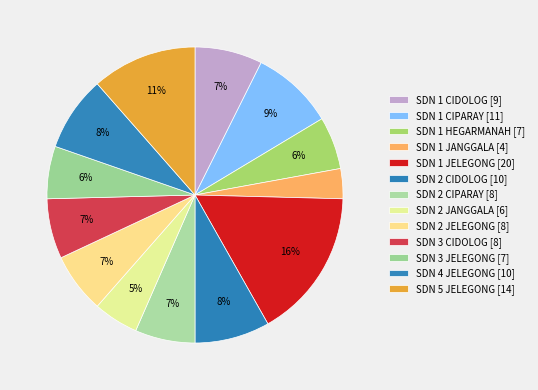

True or false: SDN 1 CIDOLOG accounts for 7% of the total.

True